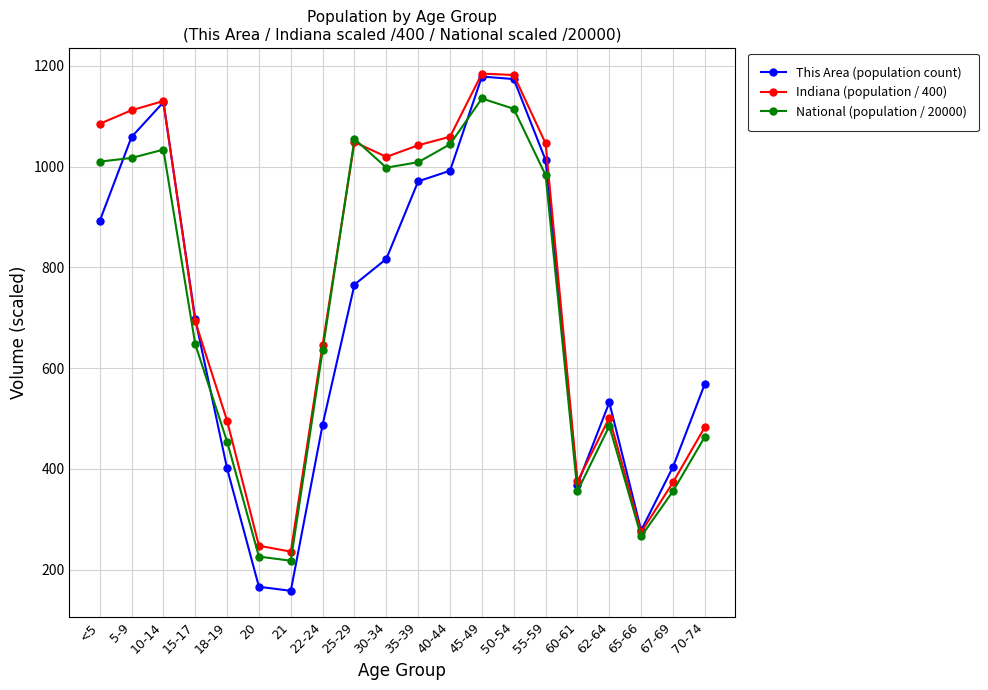

Which series changed the most between 30-34 and 60-61?

Indiana (population / 400)